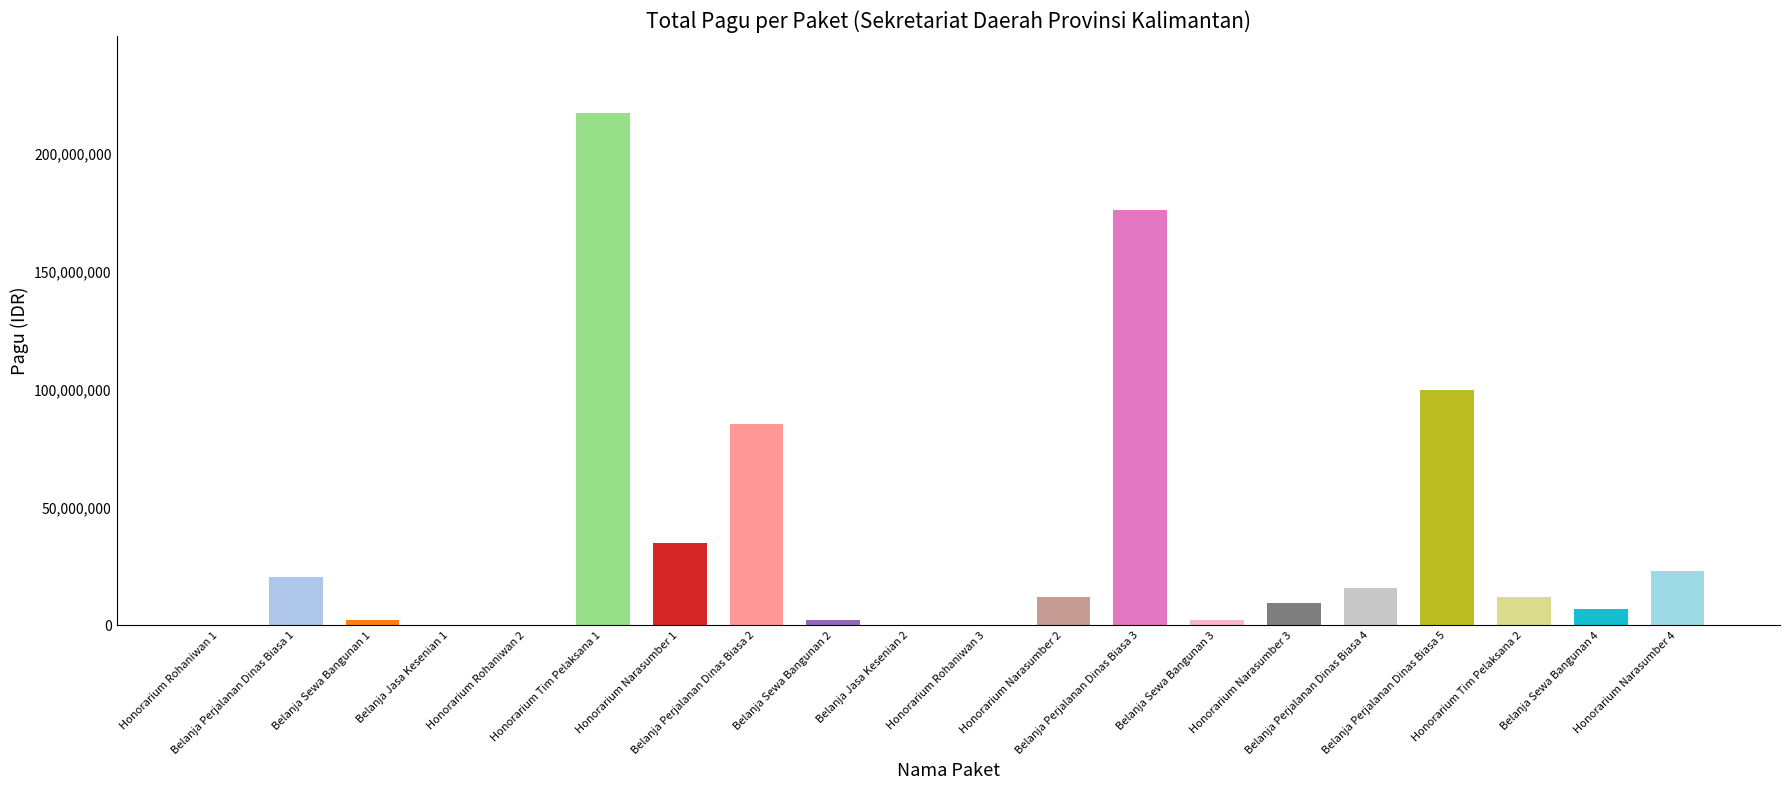

What is the sum of the values at Honorarium Narasumber 2 and Belanja Jasa Kesenian 1?

12350000